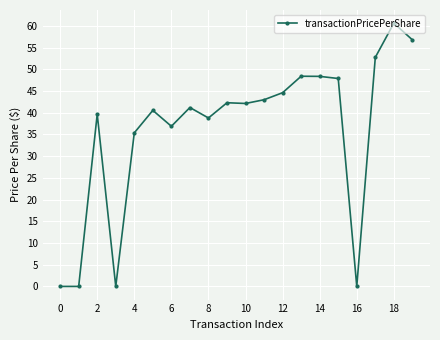

True or false: there are more than 1 points higher than both neighbors.

True